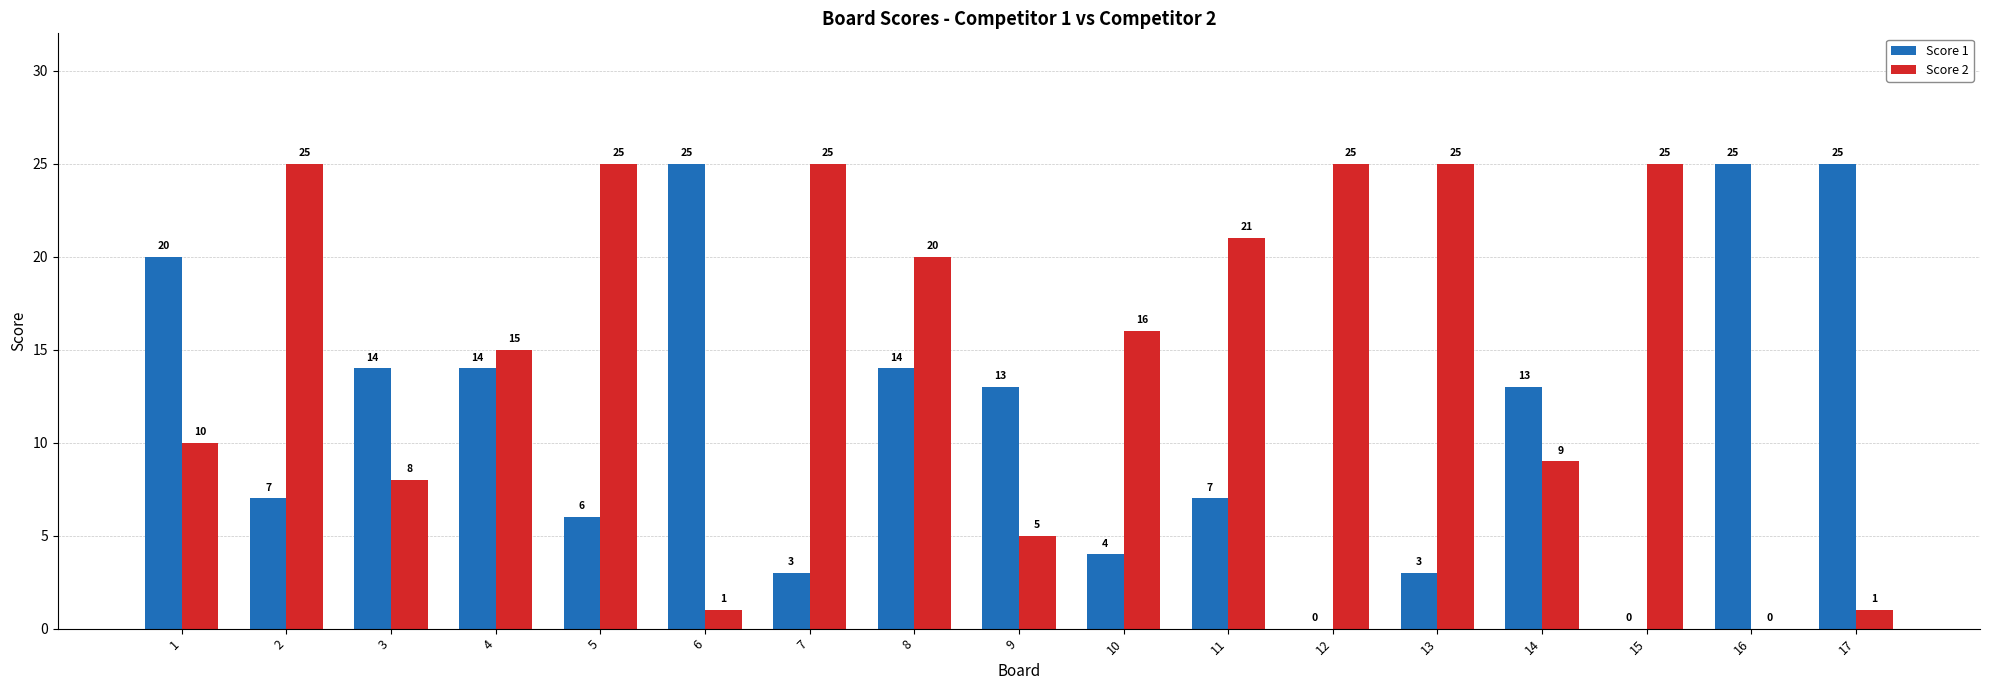

What is the spread (max minus min) of values at 5?

19